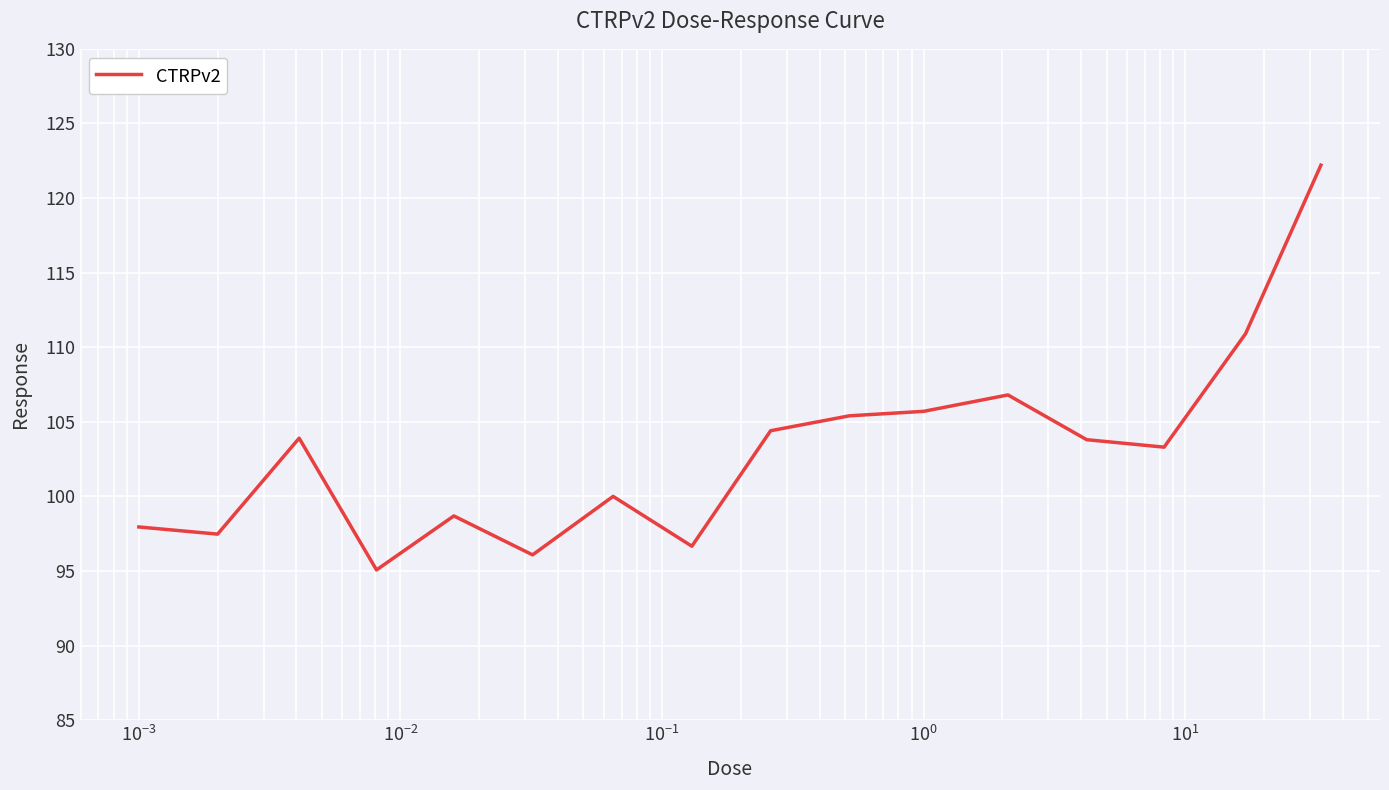

What is the maximum value shown in the chart?

122.2